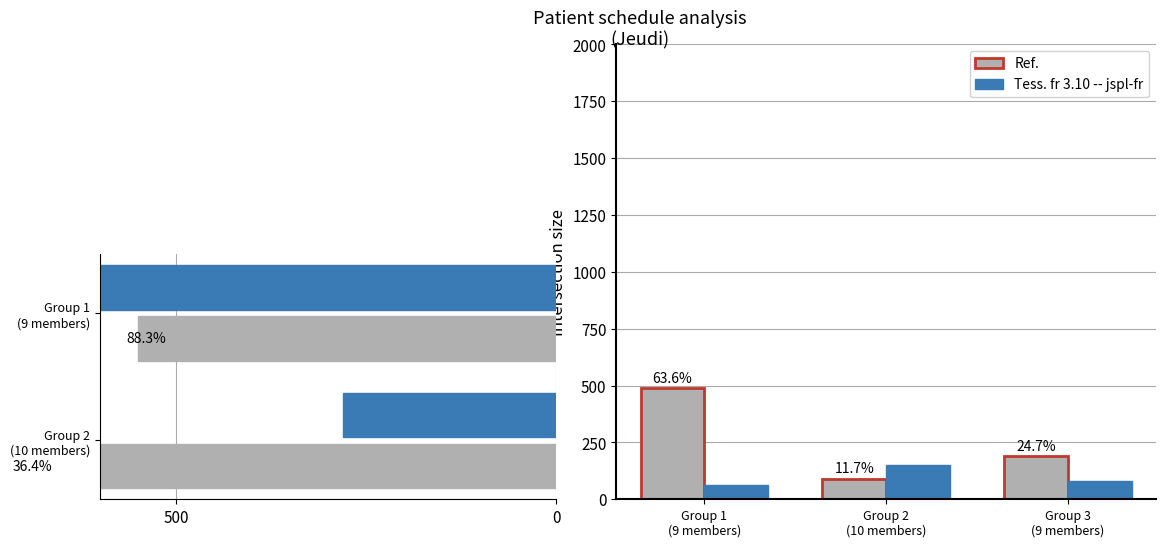

Rank the series by their average value, from highest to lowest.

Ref., Tess. fr 3.10 -- jspl-fr